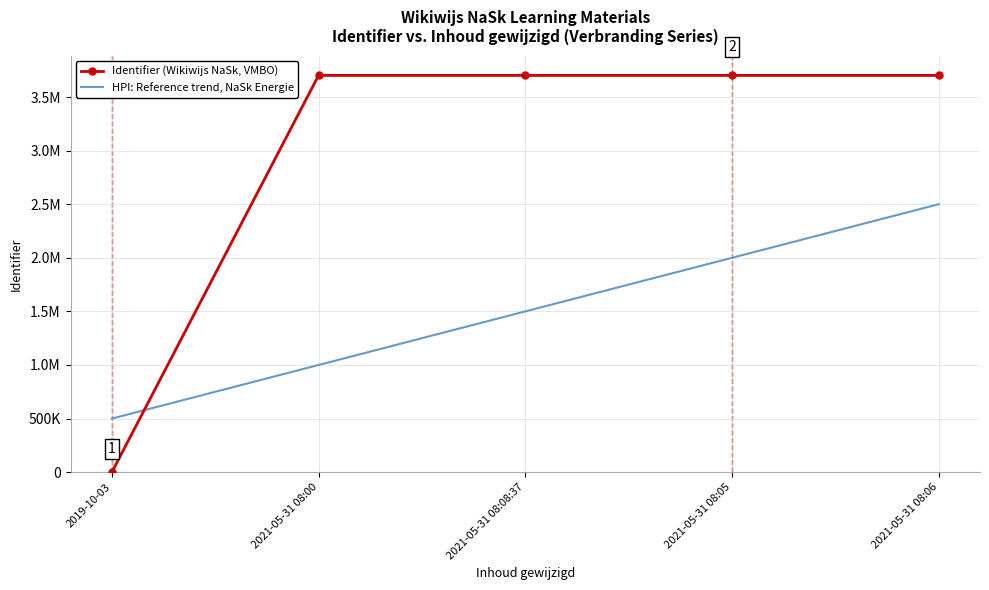

What is the sum of the HPI: Reference trend, NaSk Energie values at 2021-05-31 08:08:37 and 2021-05-31 08:06?

4000000